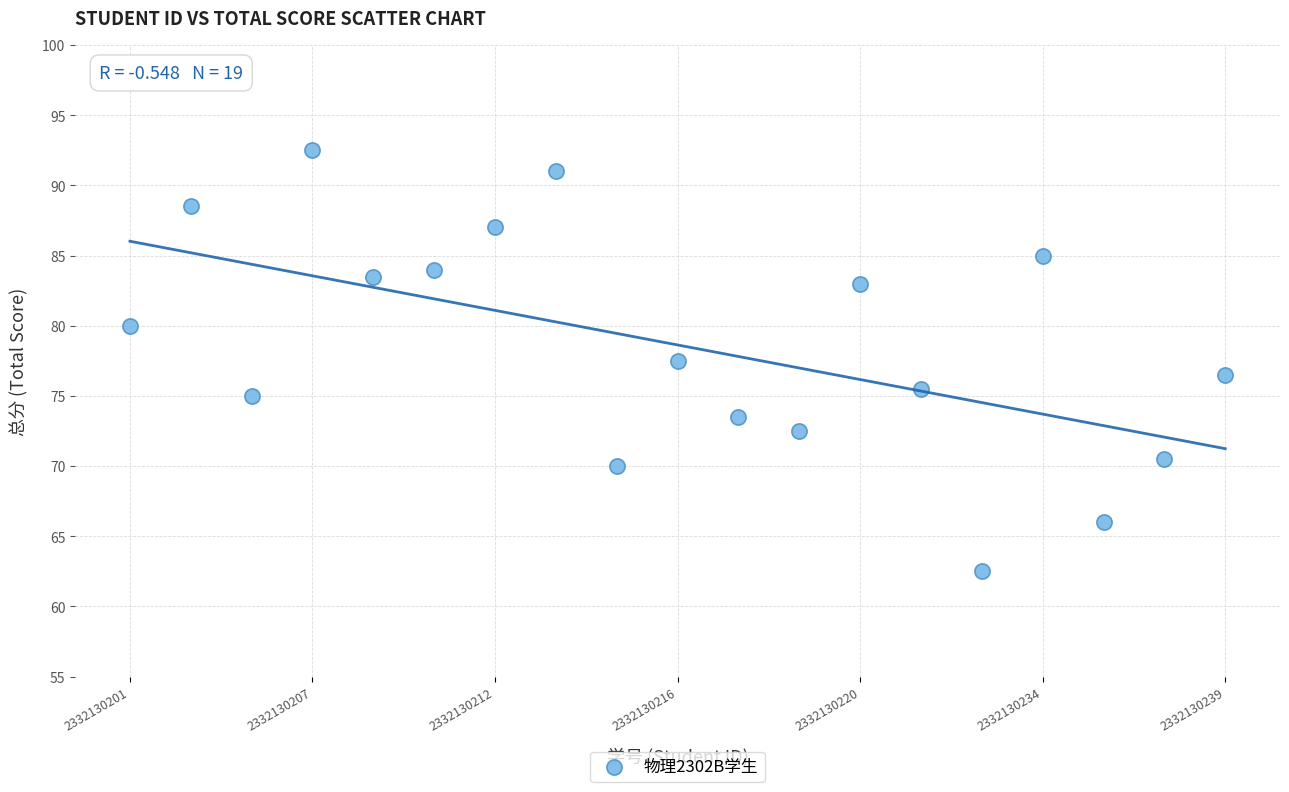

What is the range of Y values (max minus min)?

30.0